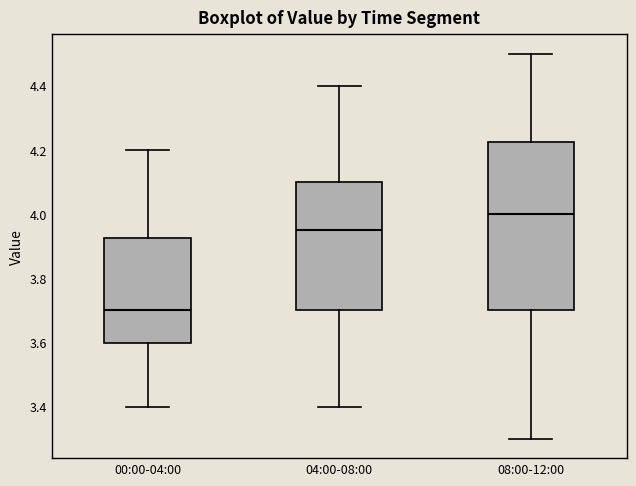

Which box is the tallest, from its lower edge to its upper edge?

08:00-12:00